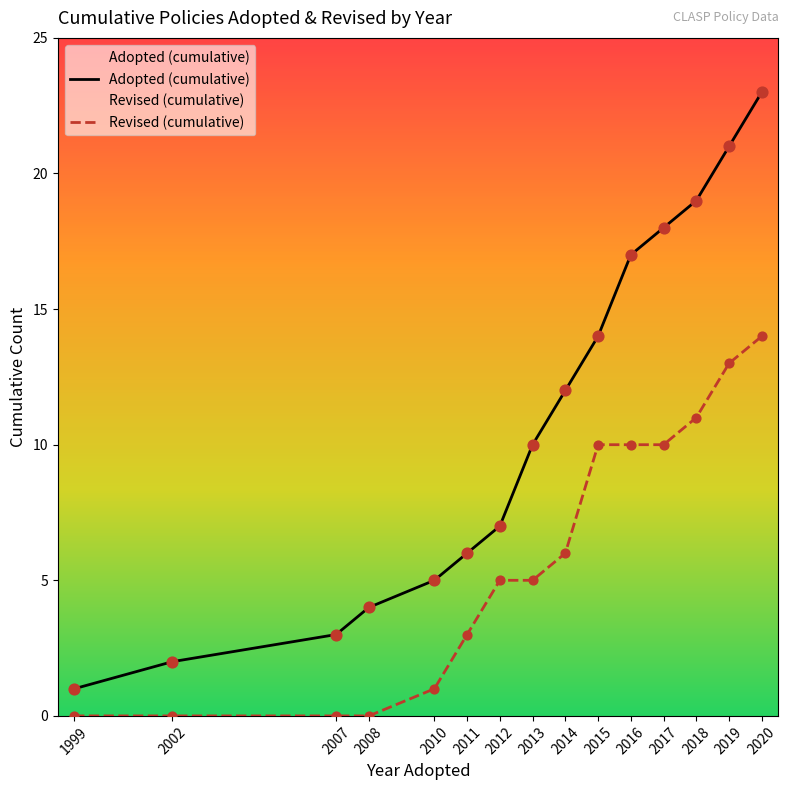

Is the value of Revised (cumulative) at 2010 greater than the value of Adopted (cumulative) at 2018?

No